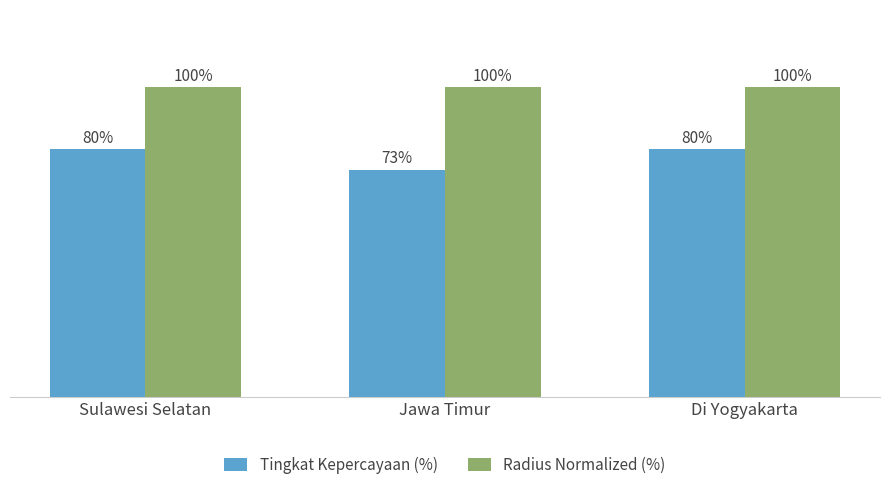

Rank the series by their average value, from lowest to highest.

Tingkat Kepercayaan (%), Radius Normalized (%)